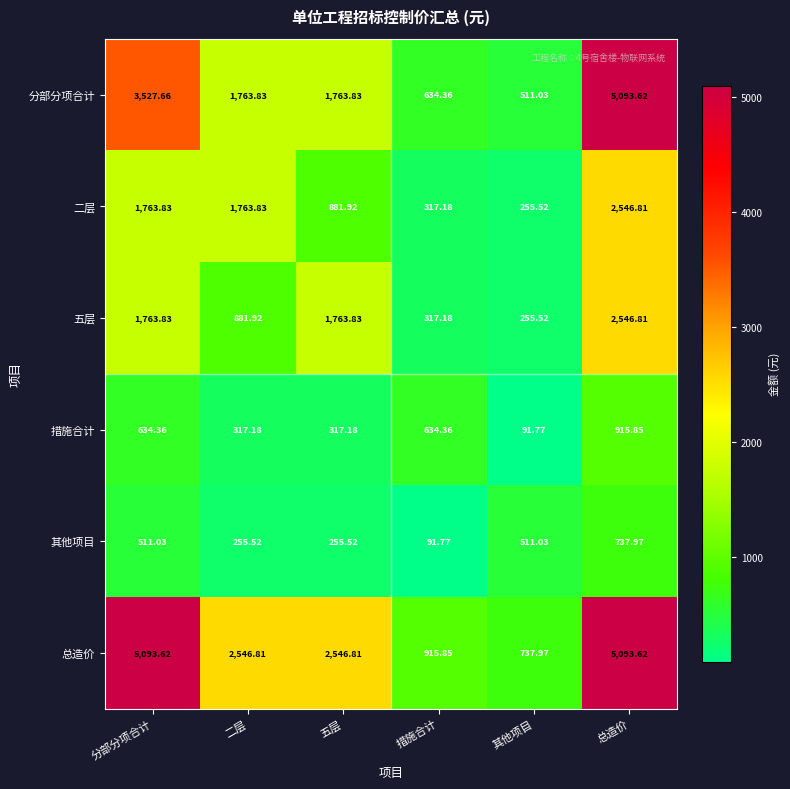

Which series has the widest spread of values?

分部分项合计